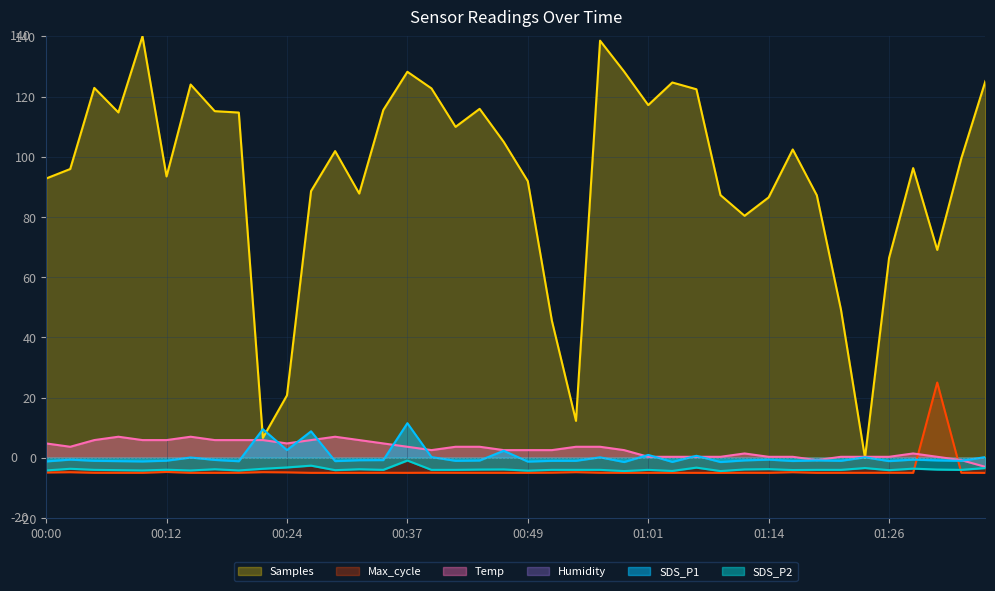

How many categories are shown in the chart?

40